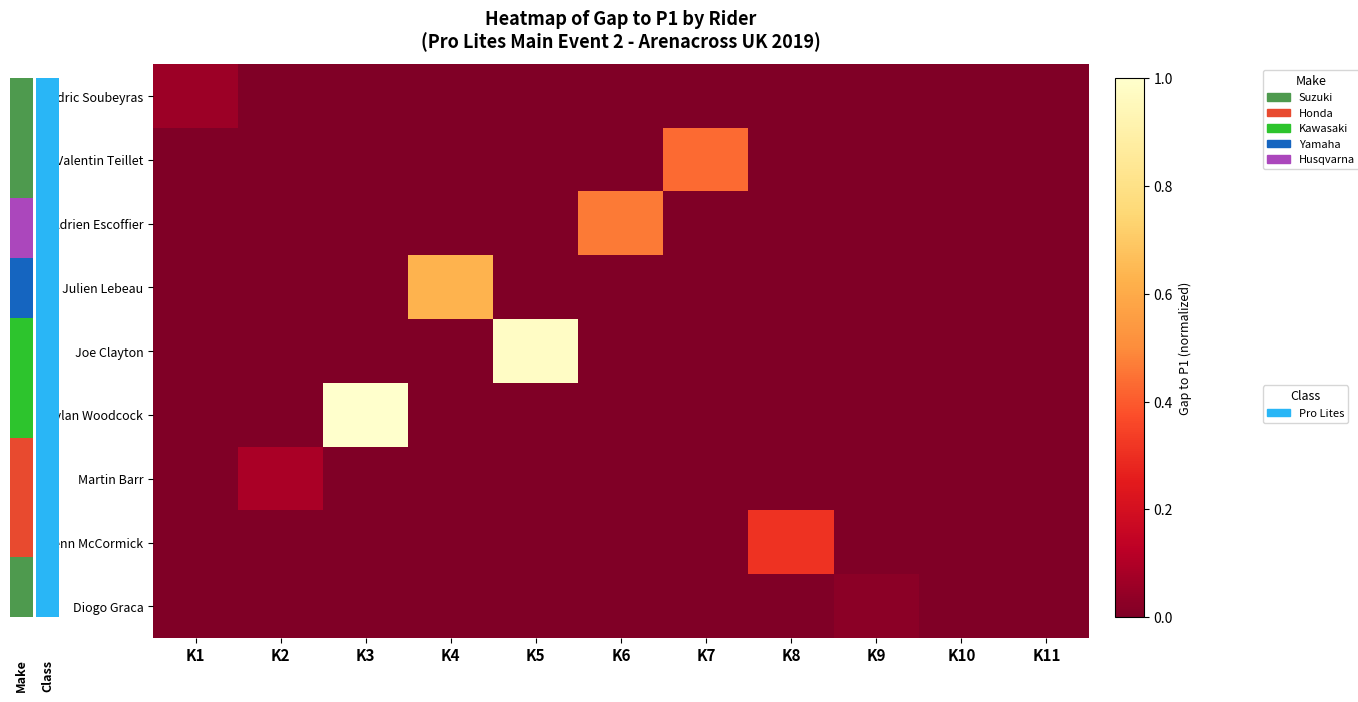

List the series in order of their peak value, highest first.

Dylan Woodcock, Joe Clayton, Julien Lebeau, Adrien Escoffier, Valentin Teillet, Glenn McCormick, Martin Barr, Cedric Soubeyras, Diogo Graca